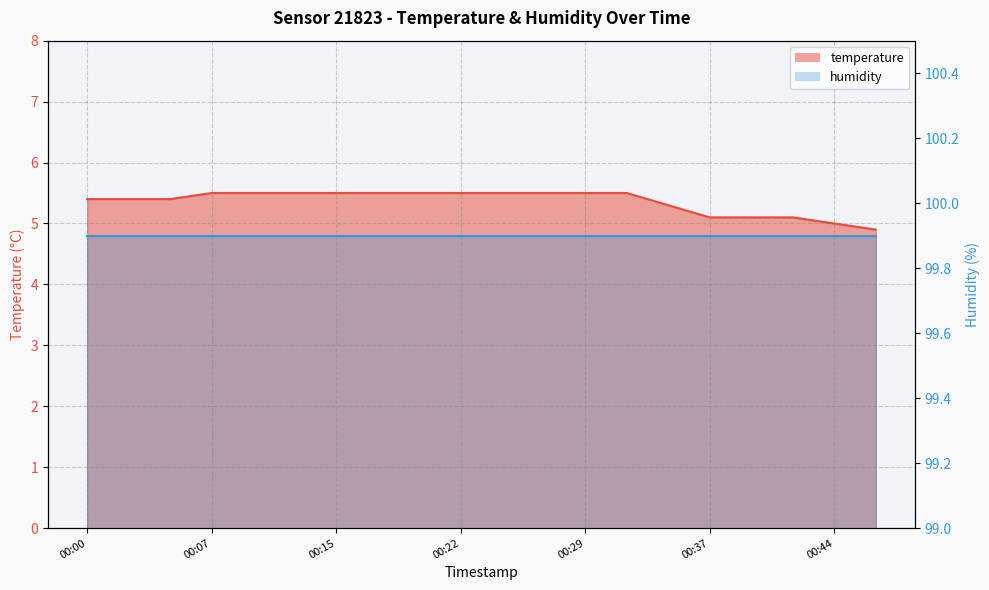

What is the approximate value at 00:12?

5.5